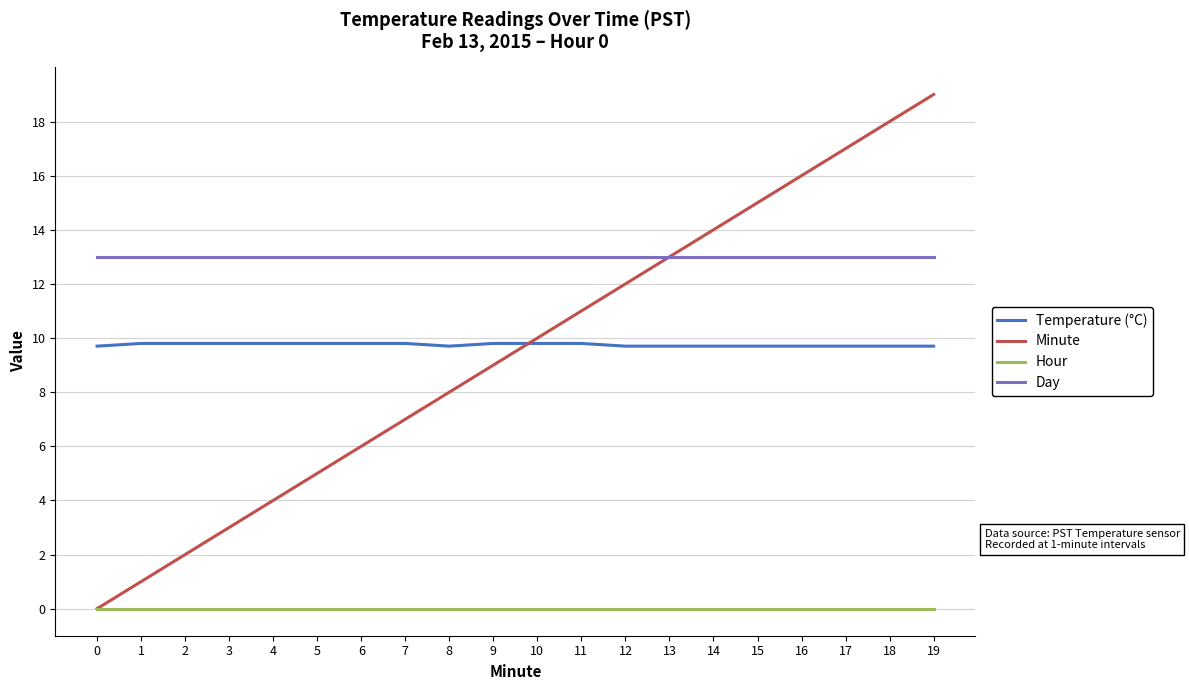

Which series changed the most between 3 and 4?

Minute